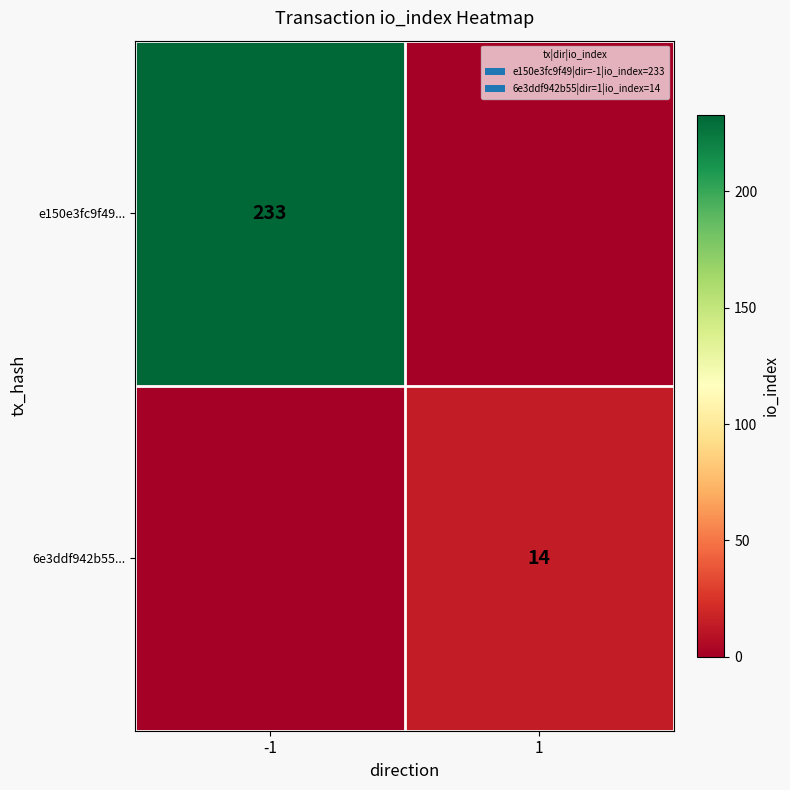

True or false: e150e3fc9f49... has a value of 233 at -1.

True